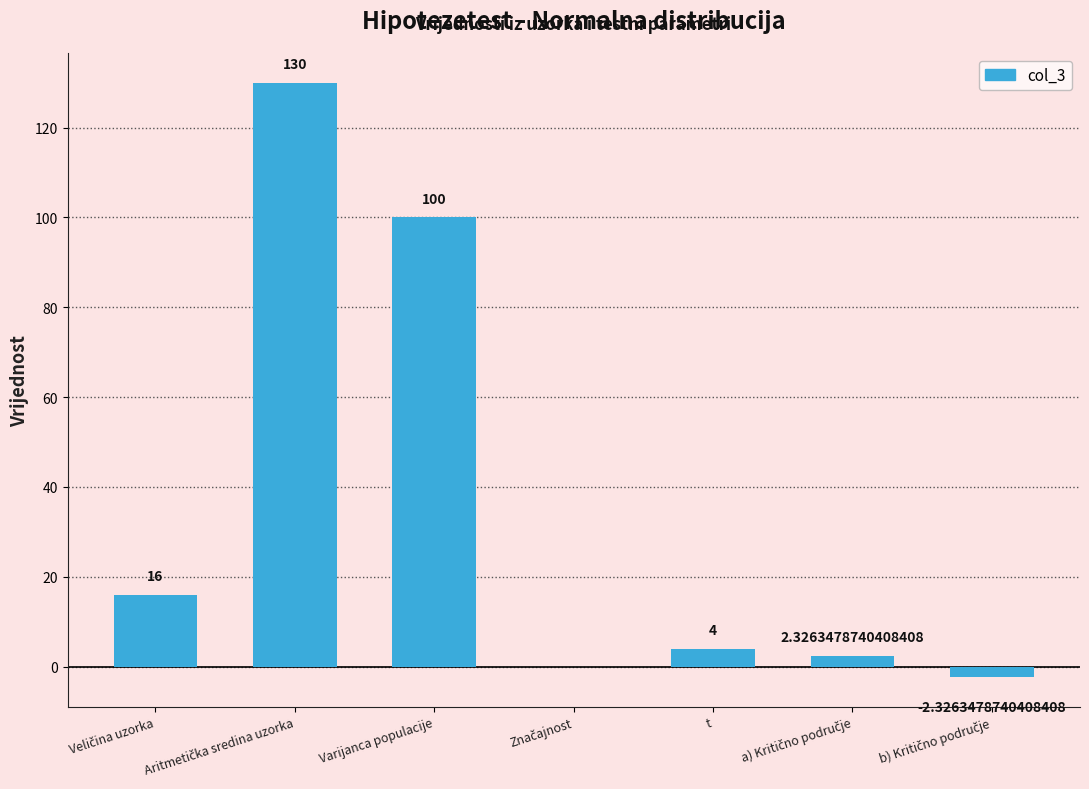

What is the sum of all values?

250.0